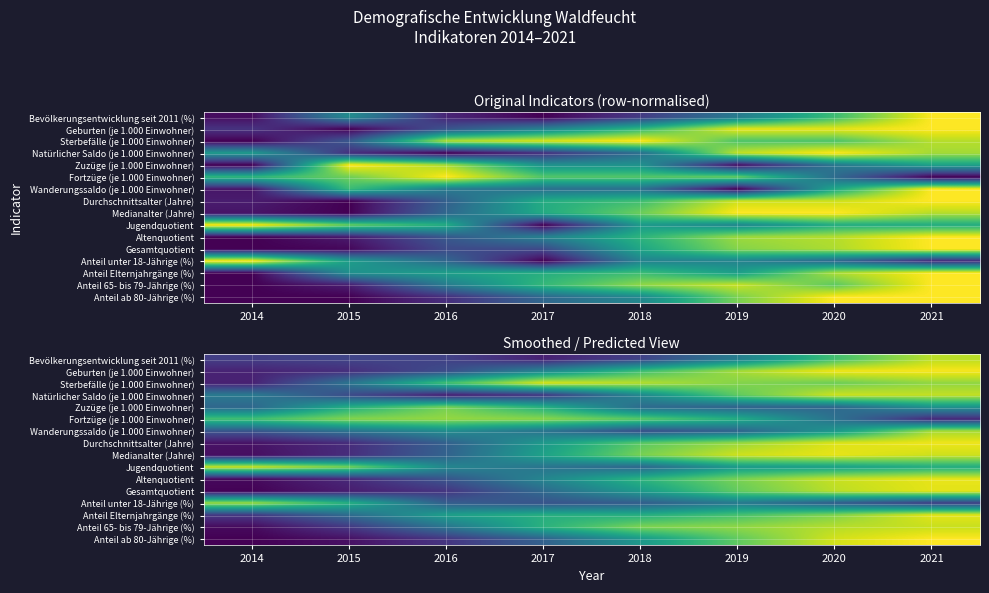

At how many categories does at least one series exceed 0?

8